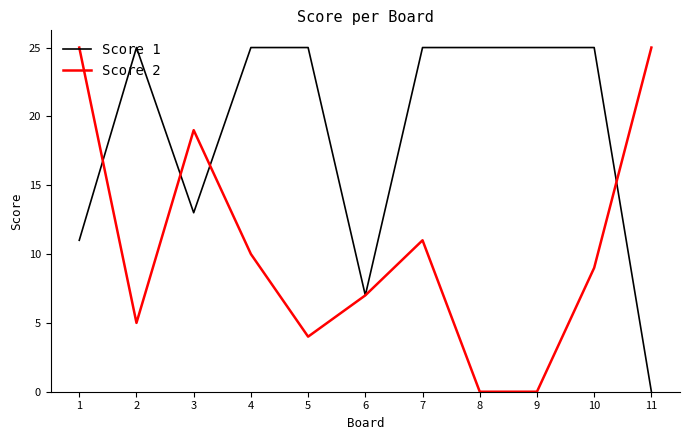

What is the greatest value displayed?

25